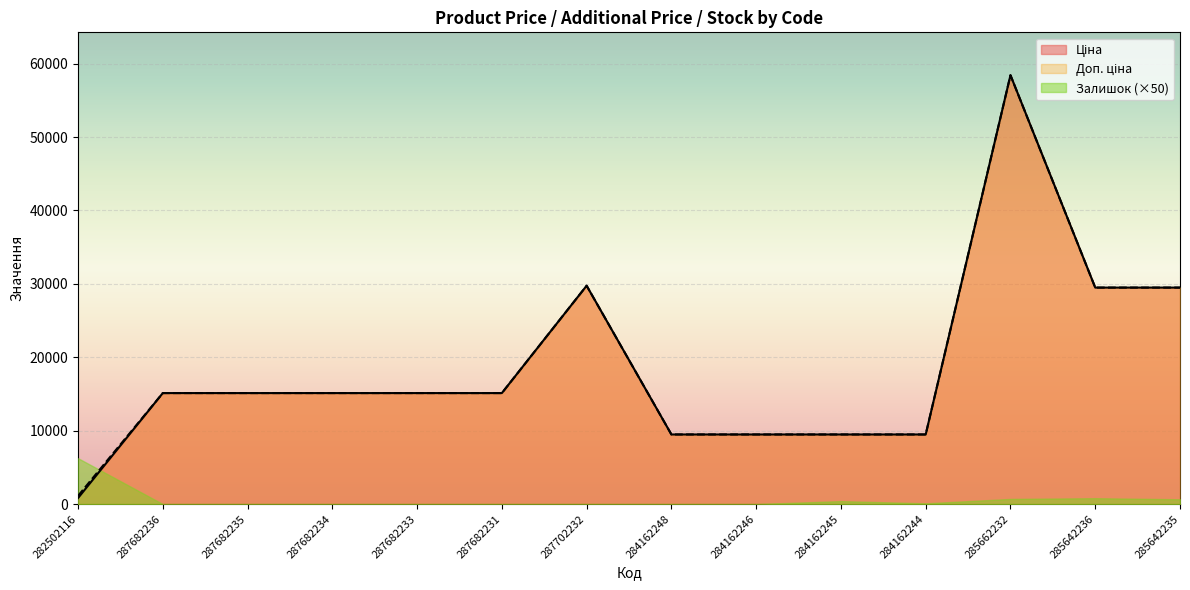

What is the value of the Доп. ціна point at the 5th from the left?

15120.0